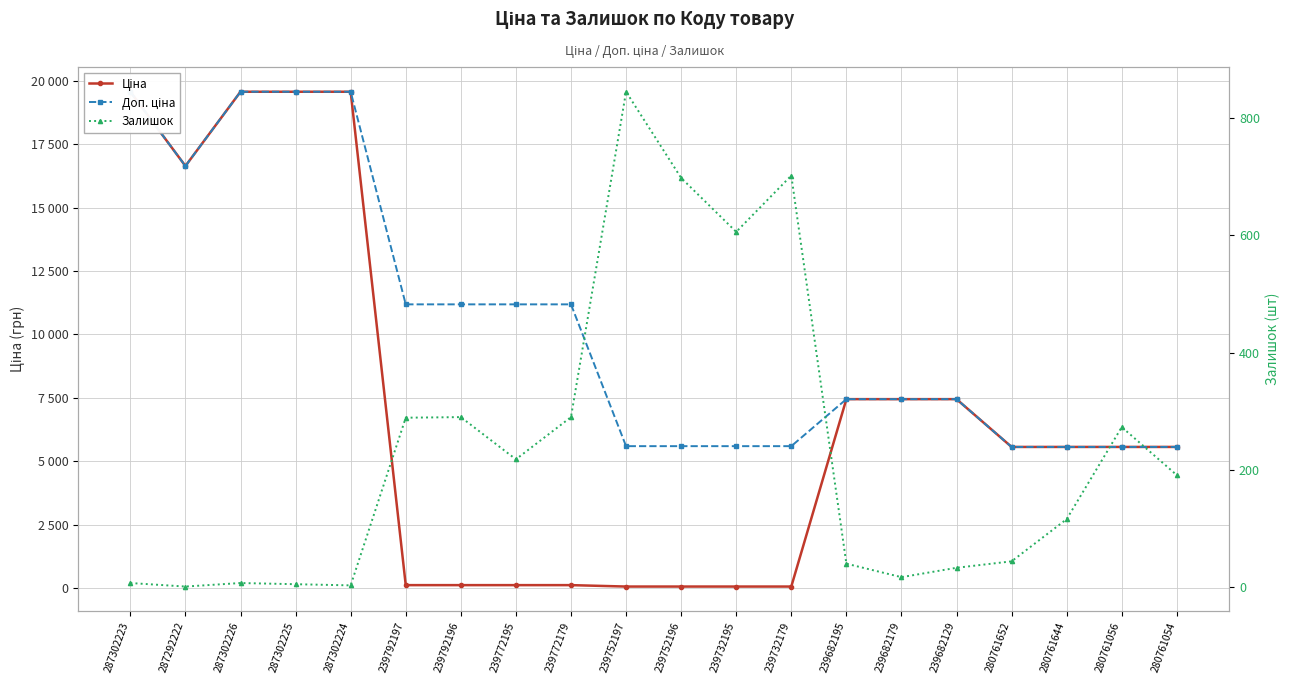

What is the difference between the second highest and minimum values in the Ціна series?

19509.0